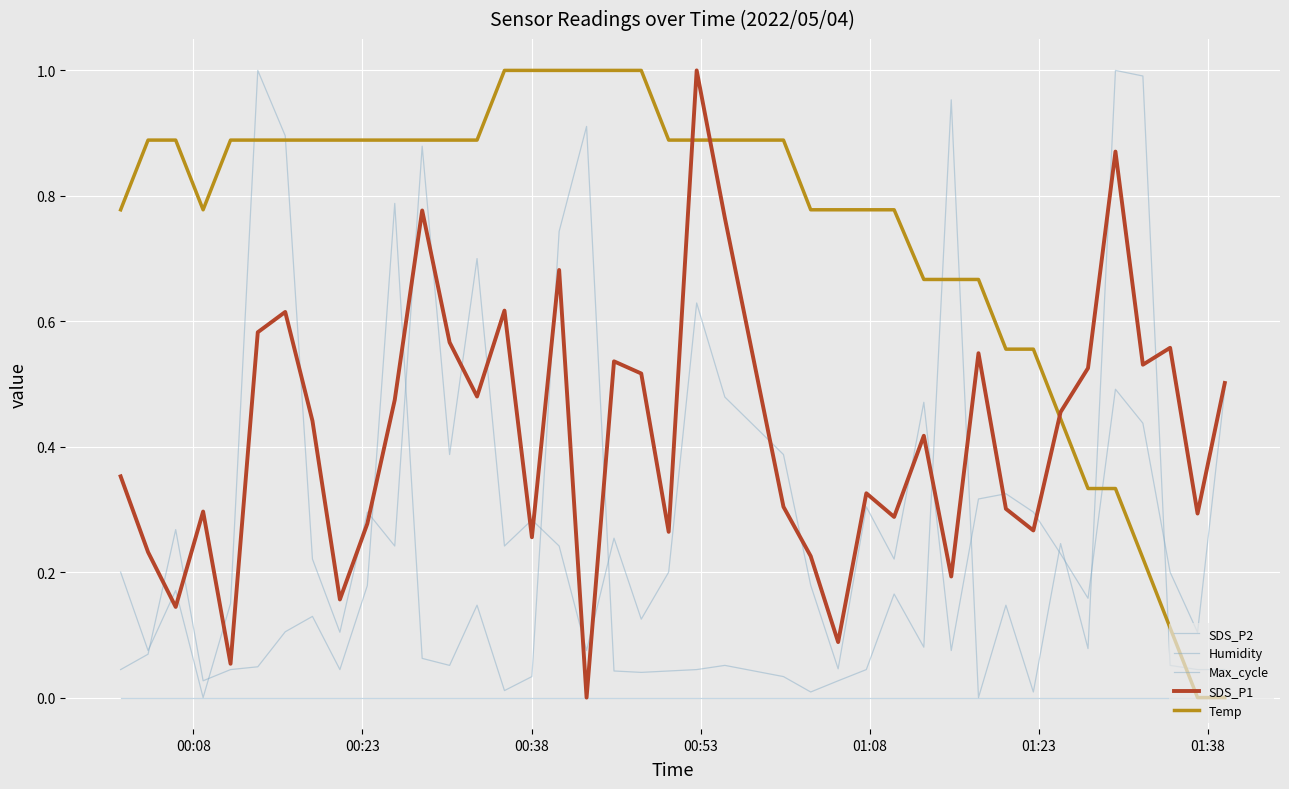

How many values in the SDS_P2 series exceed 0?

39